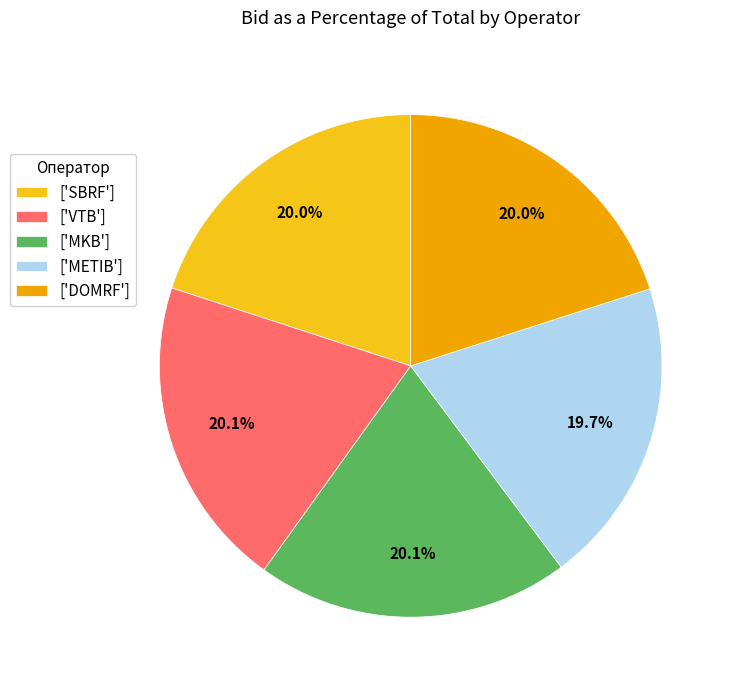

Approximately how many times larger is the value at ['DOMRF'] compared to ['SBRF']?

1.0